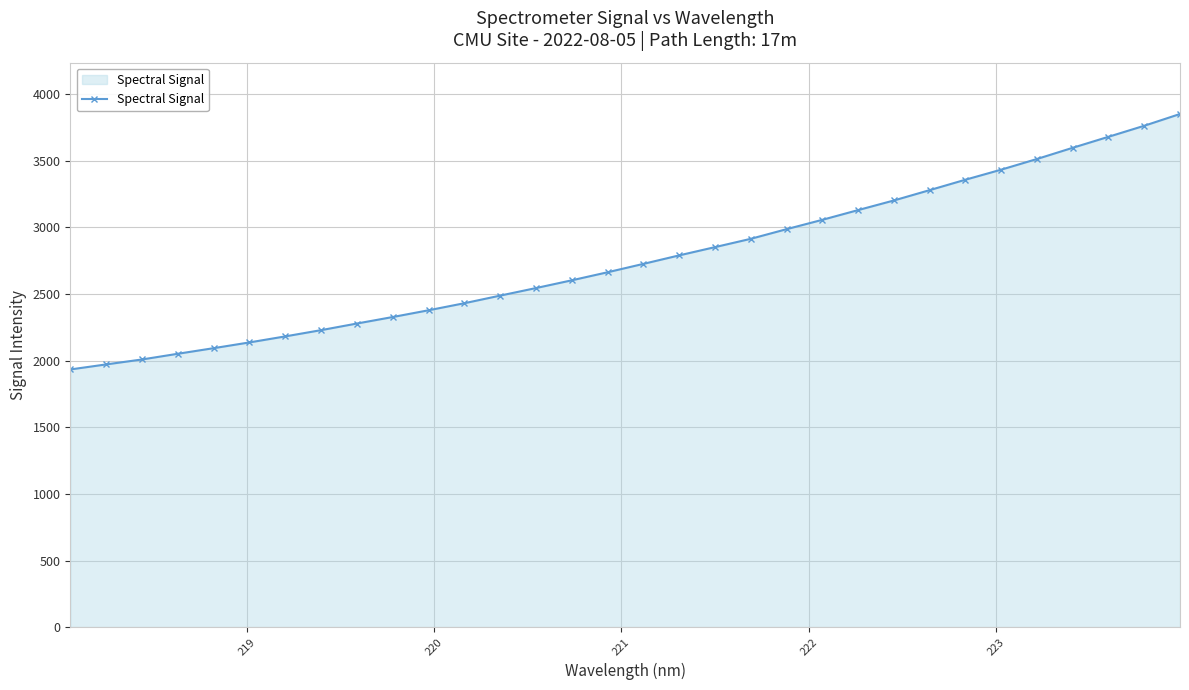

How many lines are shown in the chart?

1